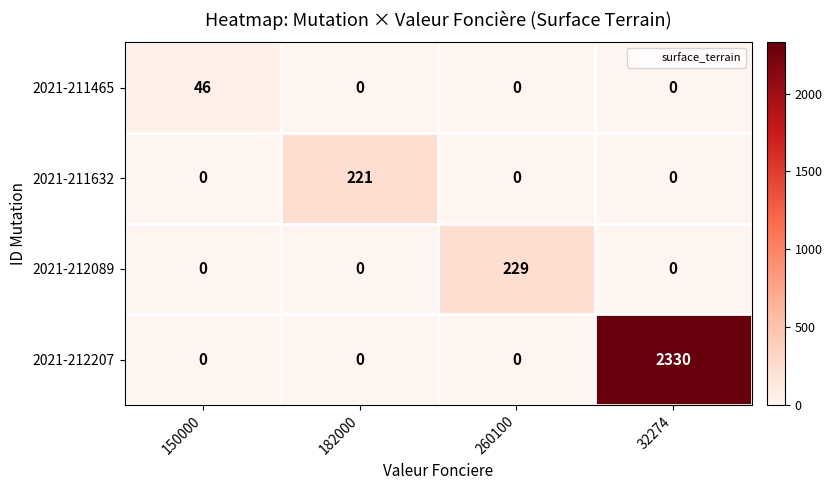

What is the total value across all series at 32274?

2330